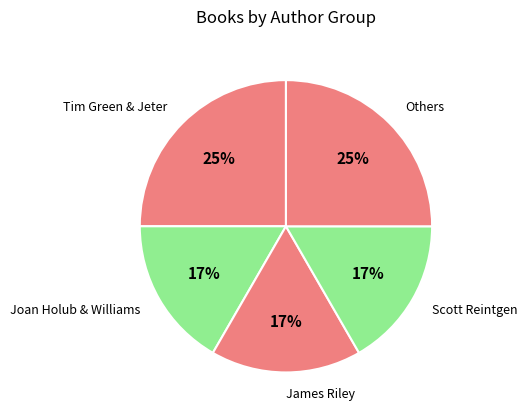

To the nearest percent, what is the difference between the largest and smallest slice percentages?

8%